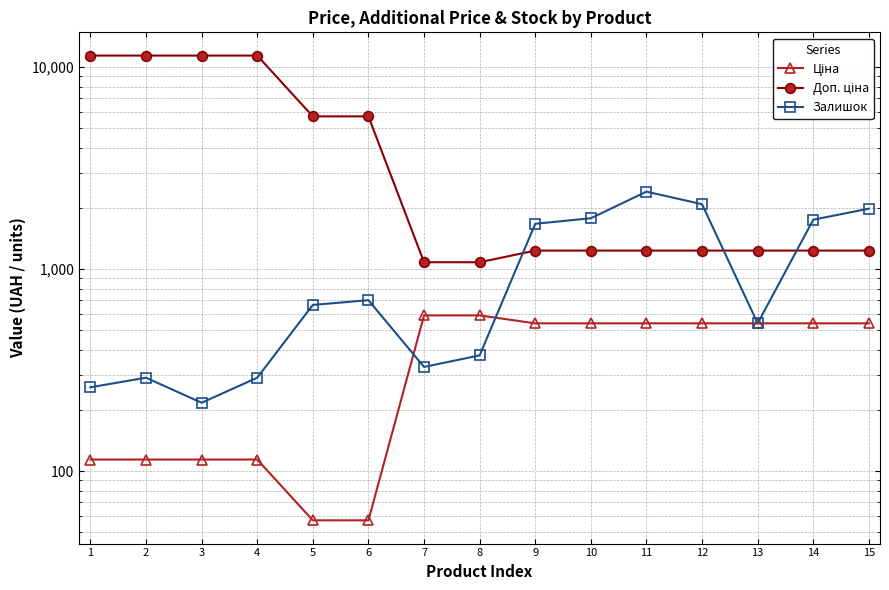

Which series changed the most between 2 and 7?

Доп. ціна